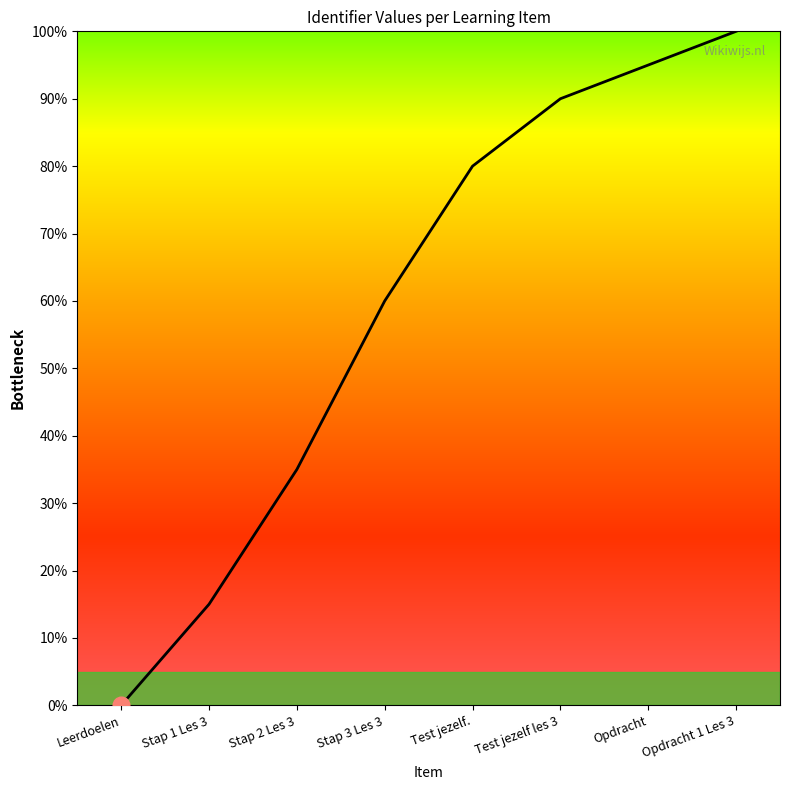

Reading right to left, extract all data points from this chart.

Opdracht 1 Les 3=100	Opdracht=95	Test jezelf les 3=90	Test jezelf.=80	Stap 3 Les 3=60	Stap 2 Les 3=35	Stap 1 Les 3=15	Leerdoelen=0